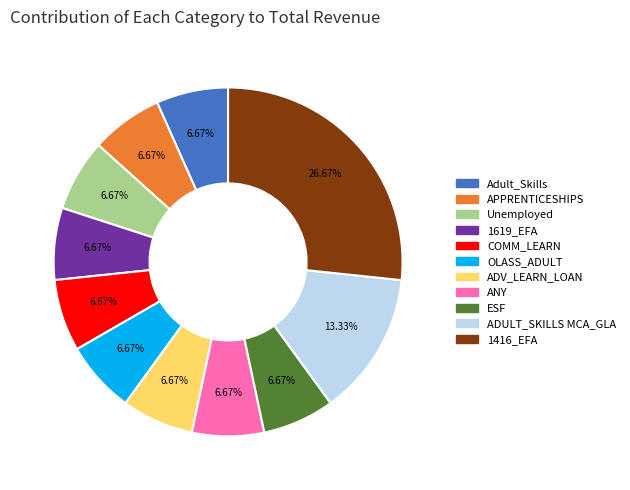

What percentage is the COMM_LEARN slice, to the nearest percent?

7%